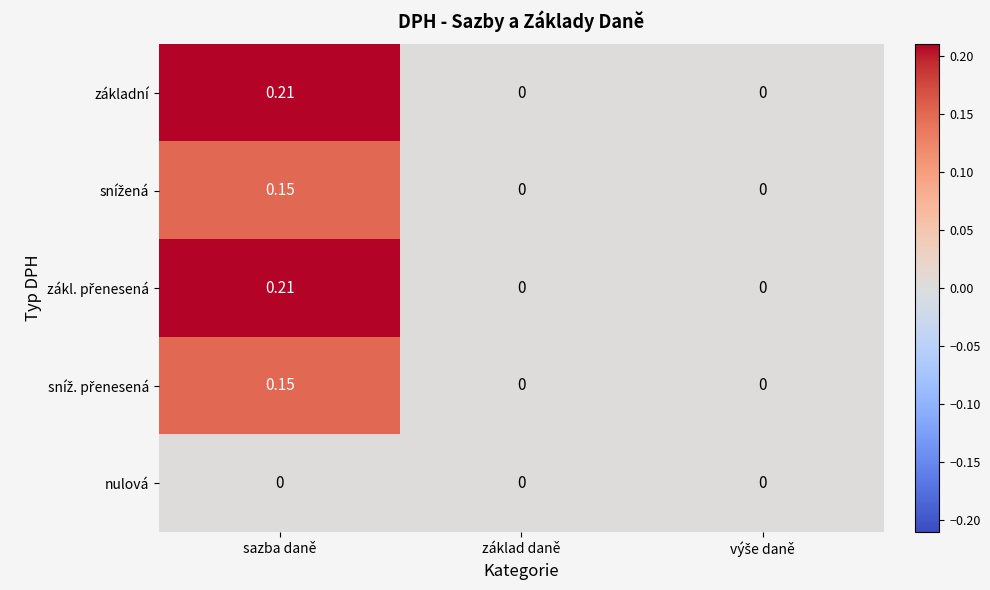

Which label corresponds to the largest value in the chart?

sazba daně